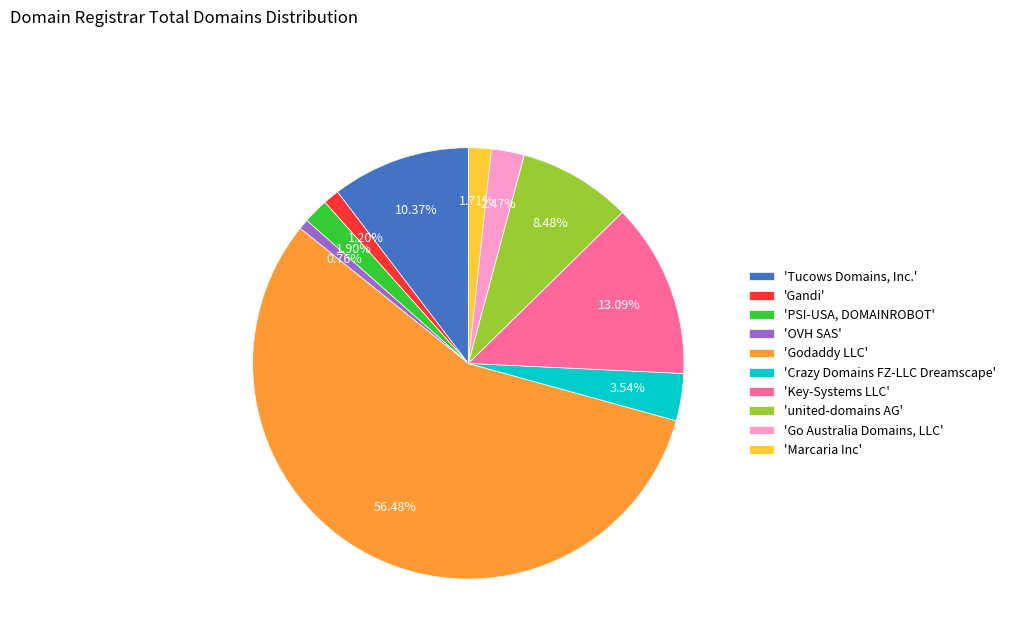

Between 'Godaddy LLC' and 'Crazy Domains FZ-LLC Dreamscape', which is larger?

'Godaddy LLC'